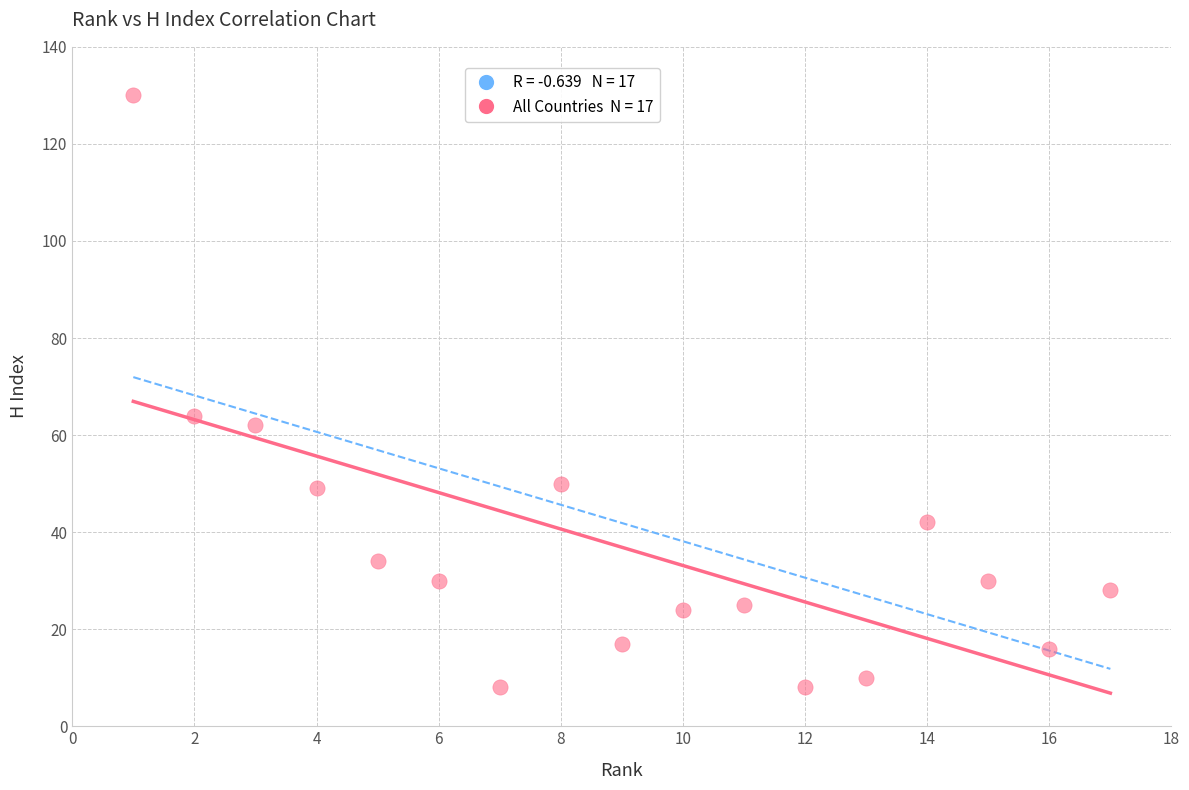

What is the range of Y values (max minus min)?

122